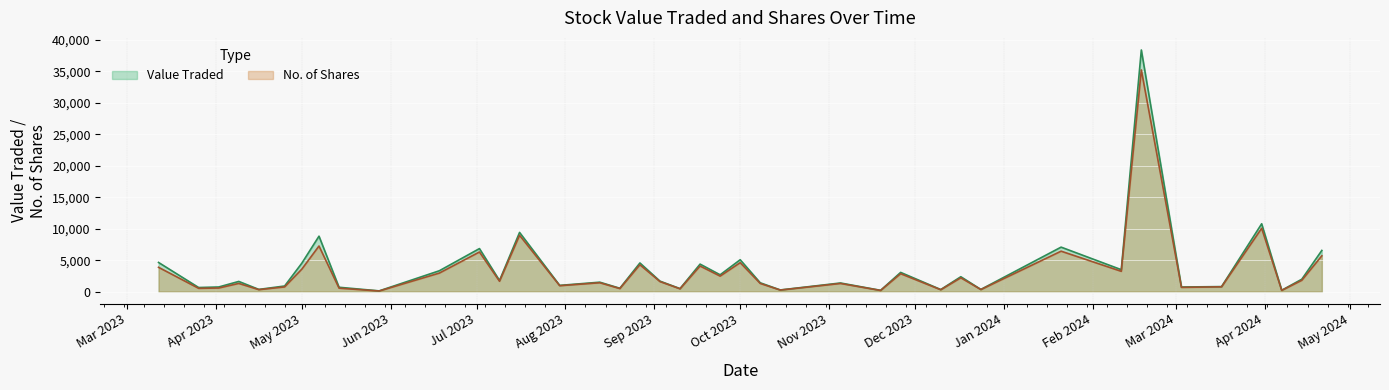

True or false: No. of Shares and Value Traded cross at least once.

False